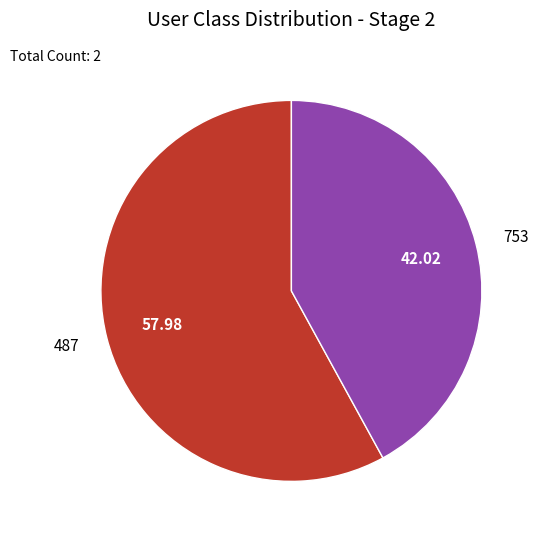

Which category has the smallest portion of the pie?

753